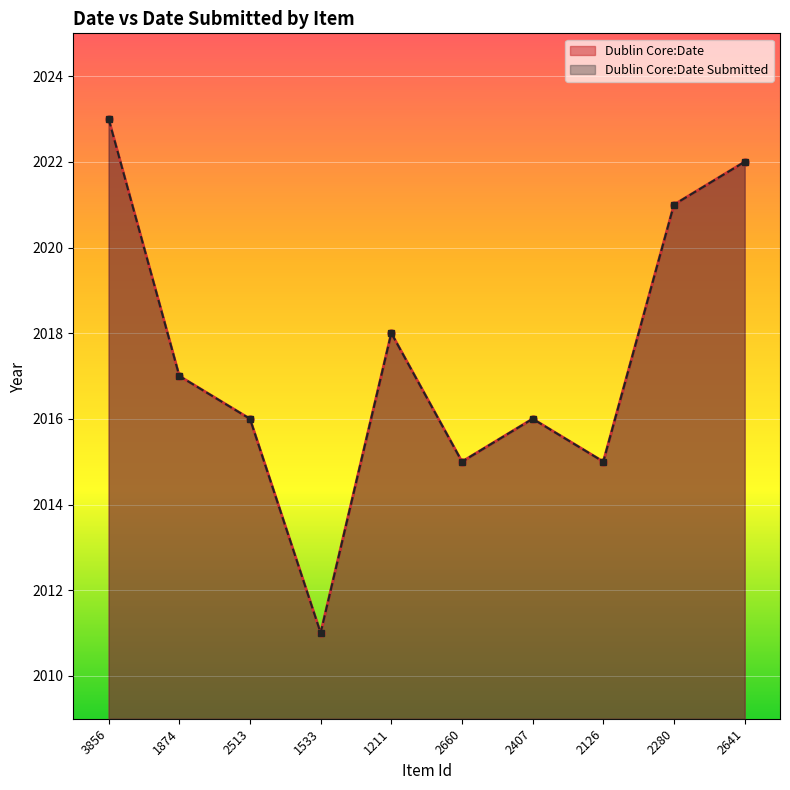

Reading left to right, what are all the values shown in this chart?

Dublin Core:Date: 2023	2017	2016	2011	2018	2015	2016	2015	2021	2022
Dublin Core:Date Submitted: 2023	2017	2016	2011	2018	2015	2016	2015	2021	2022